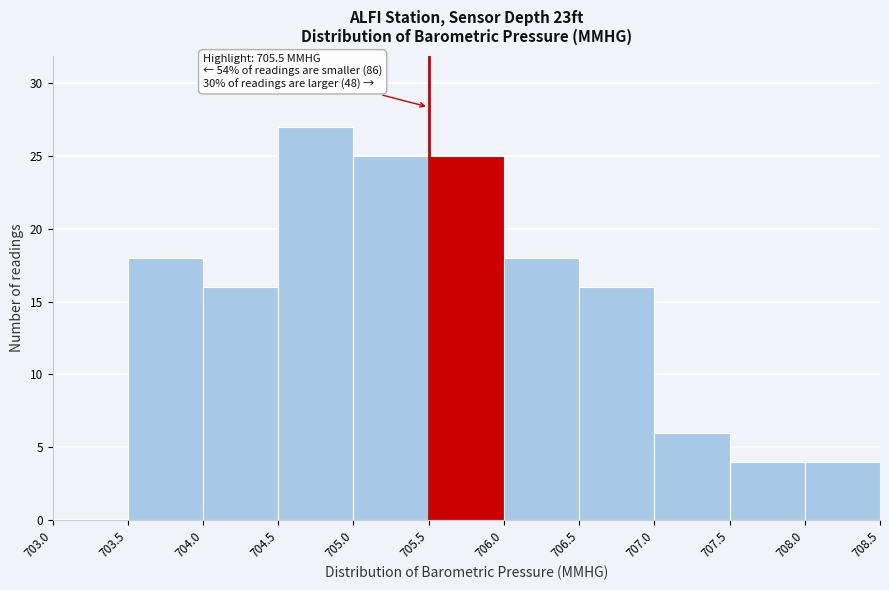

Which range on the x-axis has the tallest bar?

704.5 to 705.0